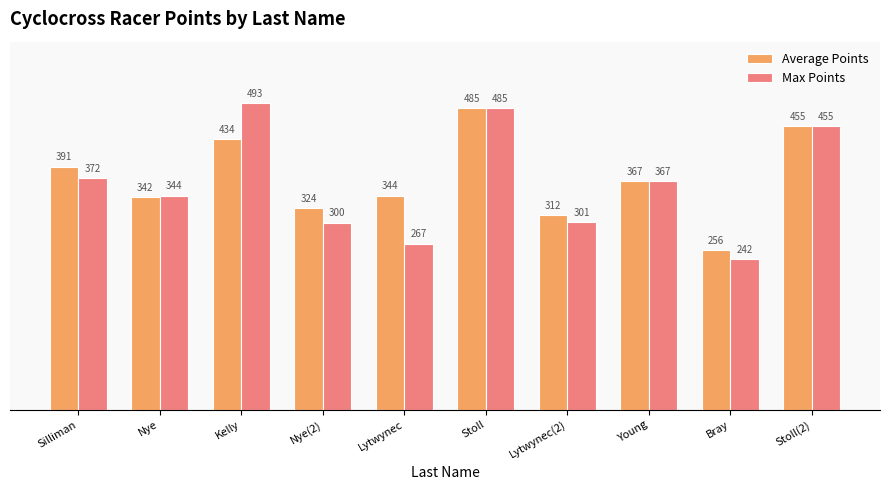

What is the lowest value of the Average Points series?

255.9